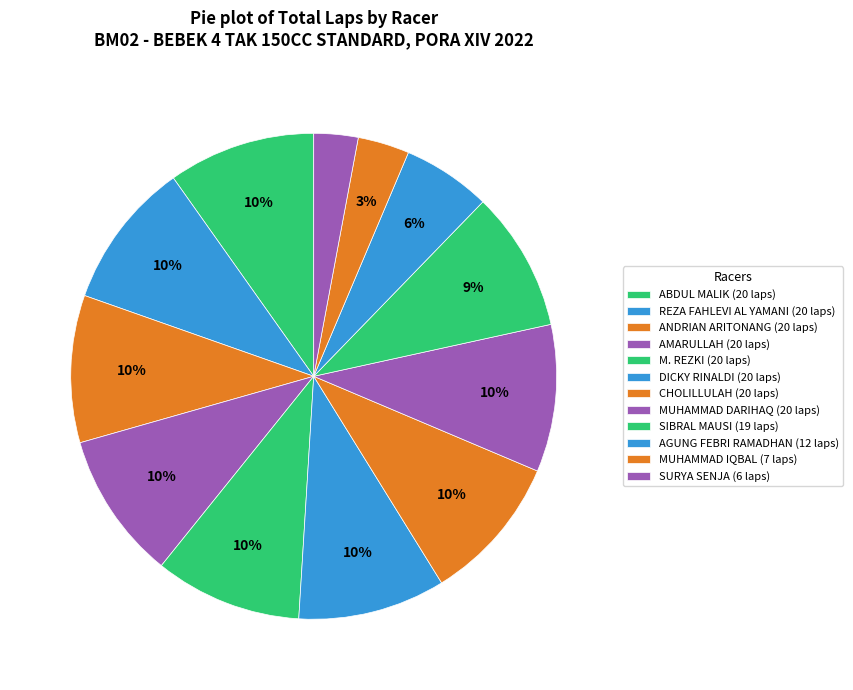

How many slices are in this pie chart?

12